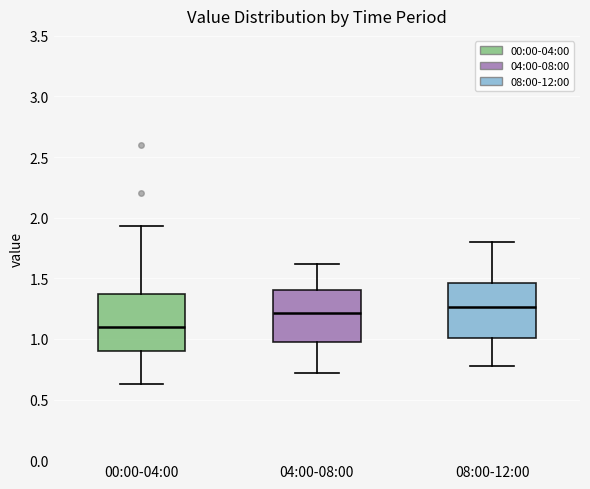

Reading left to right, read every box against the y-axis: the position of its median line, the range the box covers, and the ends of its whiskers. The values are not printed on the chart, so give them approximately, as read against the axis.

00:00-04:00: median 1.10, box 0.90 to 1.35, whiskers 0.65 to 1.95
04:00-08:00: median 1.20, box 0.95 to 1.40, whiskers 0.70 to 1.60
08:00-12:00: median 1.25, box 1.00 to 1.45, whiskers 0.80 to 1.80